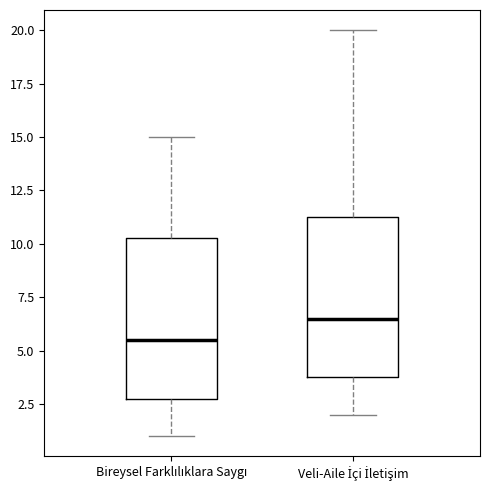

Which box's median line is the lowest?

Bireysel Farklılıklara Saygı